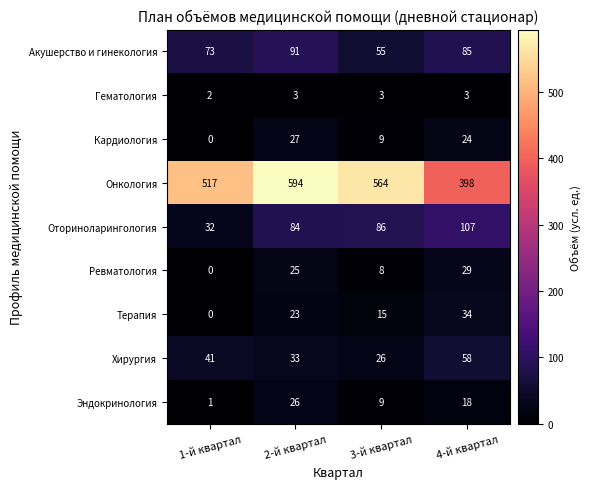

Which series has the widest spread of values?

Онкология